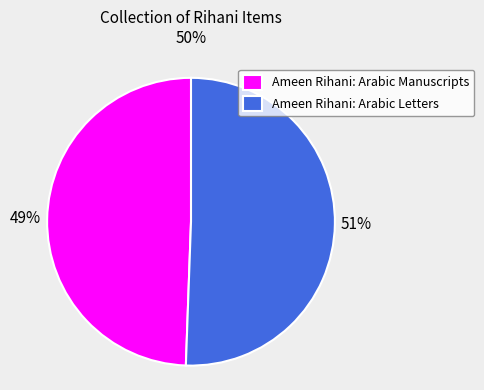

Is the sum of Ameen Rihani: Arabic Letters and Ameen Rihani: Arabic Manuscripts greater than half?

Yes